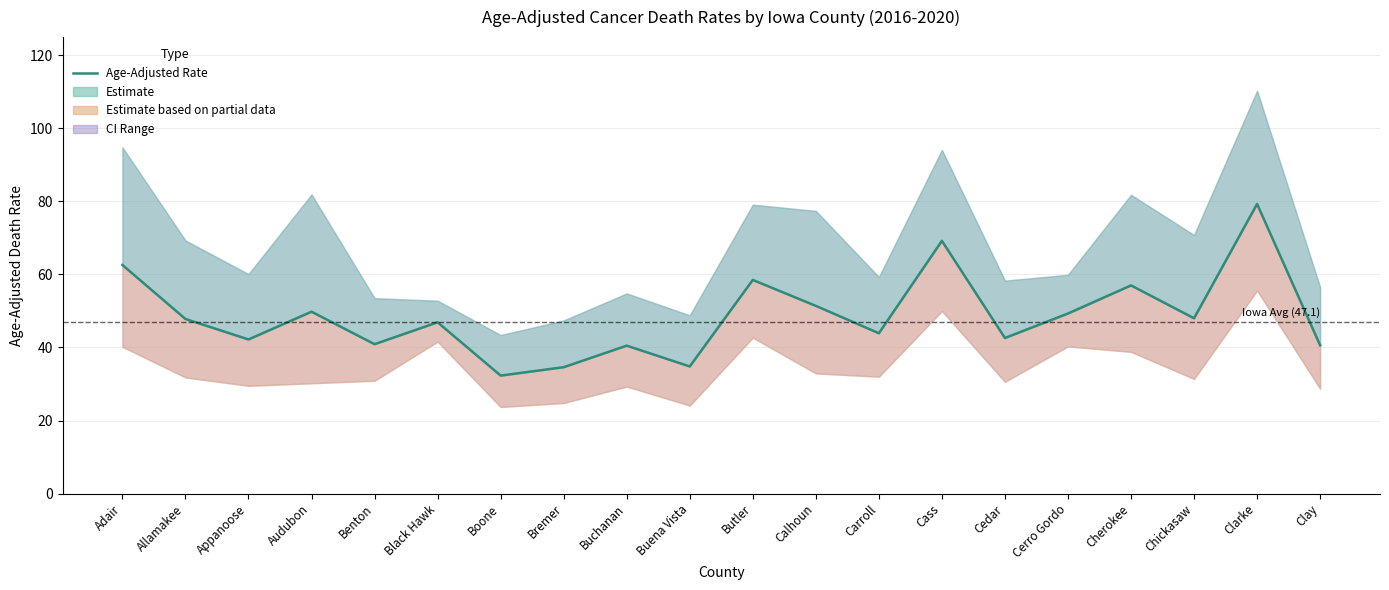

What is the label of the 4th point from the left?

Audubon